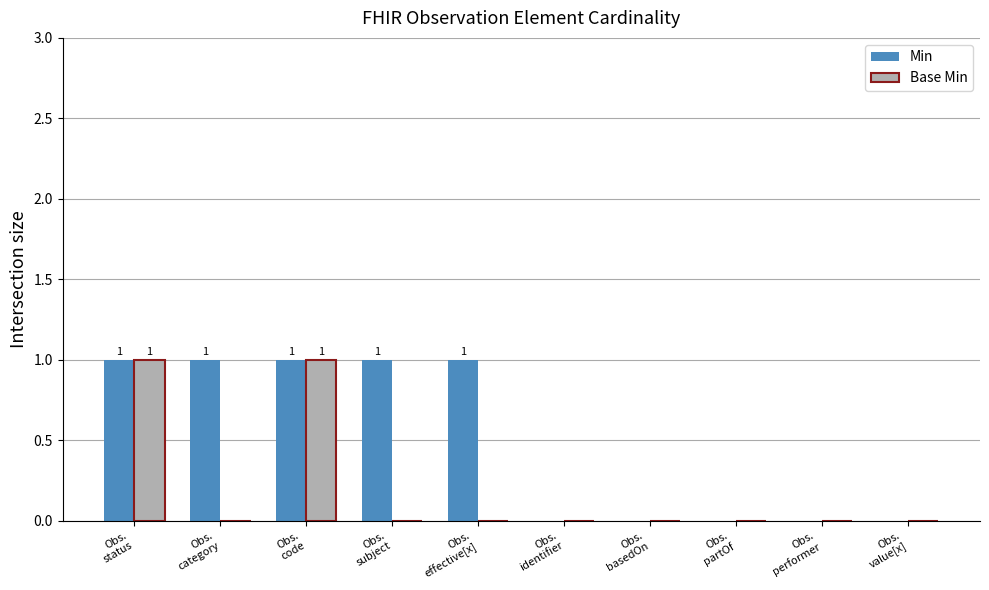

How many Base Min values are between 0 and 1?

10